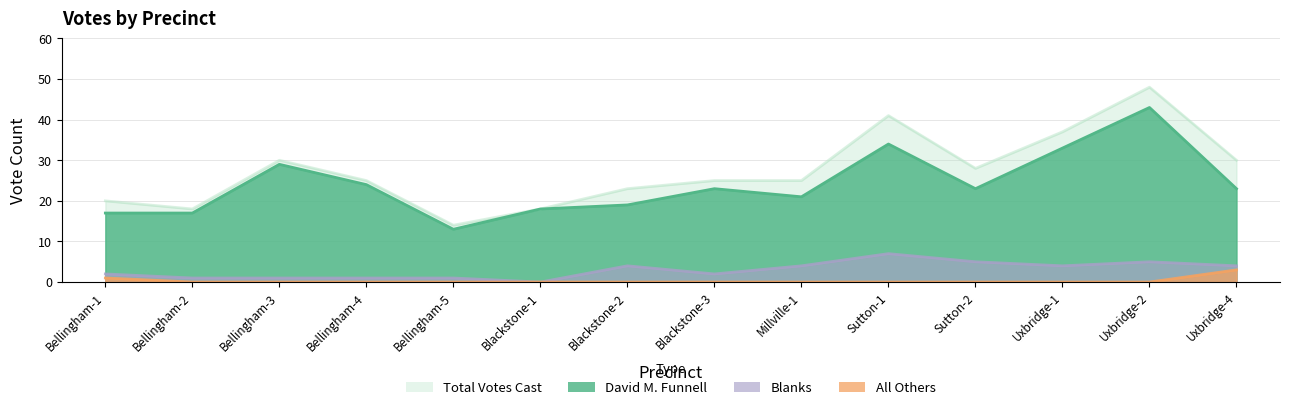

Reading left to right, list all the values displayed in this chart.

David M. Funnell: Bellingham-1=17	Bellingham-2=17	Bellingham-3=29	Bellingham-4=24	Bellingham-5=13	Blackstone-1=18	Blackstone-2=19	Blackstone-3=23	Millville-1=21	Sutton-1=34	Sutton-2=23	Uxbridge-1=33	Uxbridge-2=43	Uxbridge-4=23
All Others: Bellingham-1=1	Bellingham-2=0	Bellingham-3=0	Bellingham-4=0	Bellingham-5=0	Blackstone-1=0	Blackstone-2=0	Blackstone-3=0	Millville-1=0	Sutton-1=0	Sutton-2=0	Uxbridge-1=0	Uxbridge-2=0	Uxbridge-4=3
Blanks: Bellingham-1=2	Bellingham-2=1	Bellingham-3=1	Bellingham-4=1	Bellingham-5=1	Blackstone-1=0	Blackstone-2=4	Blackstone-3=2	Millville-1=4	Sutton-1=7	Sutton-2=5	Uxbridge-1=4	Uxbridge-2=5	Uxbridge-4=4
Total Votes Cast: Bellingham-1=20	Bellingham-2=18	Bellingham-3=30	Bellingham-4=25	Bellingham-5=14	Blackstone-1=18	Blackstone-2=23	Blackstone-3=25	Millville-1=25	Sutton-1=41	Sutton-2=28	Uxbridge-1=37	Uxbridge-2=48	Uxbridge-4=30